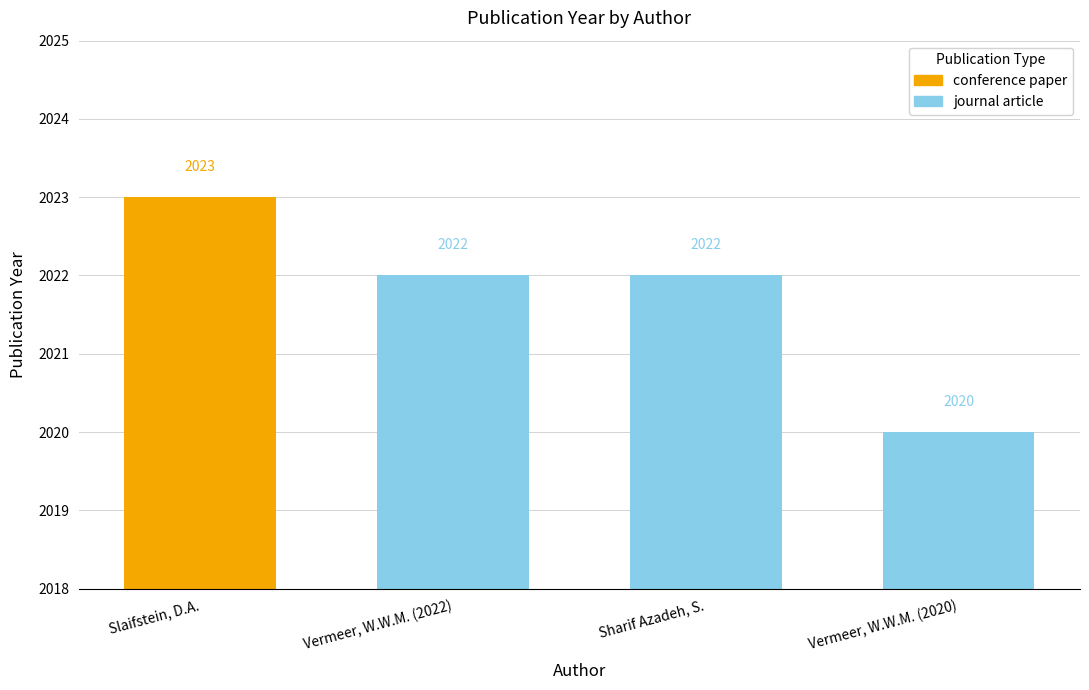

What is the label of the 2nd bar from the right?

Sharif Azadeh, S.